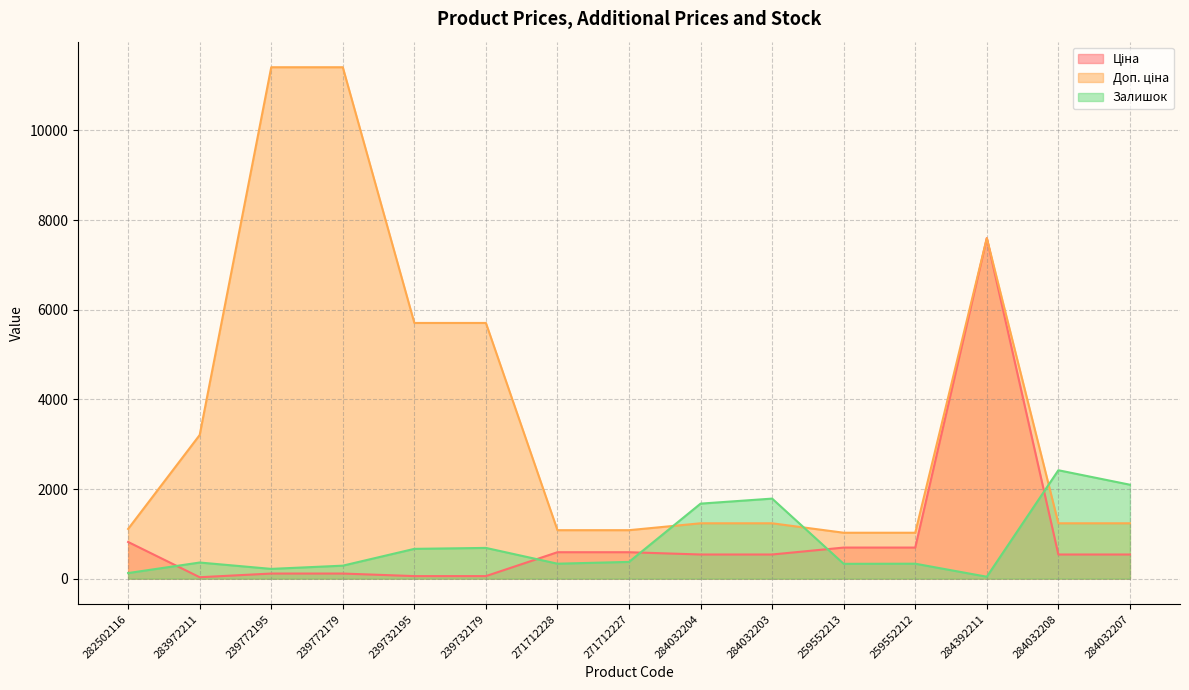

Is the value of Ціна at 239772179 greater than the value of Доп. ціна at 284032204?

No